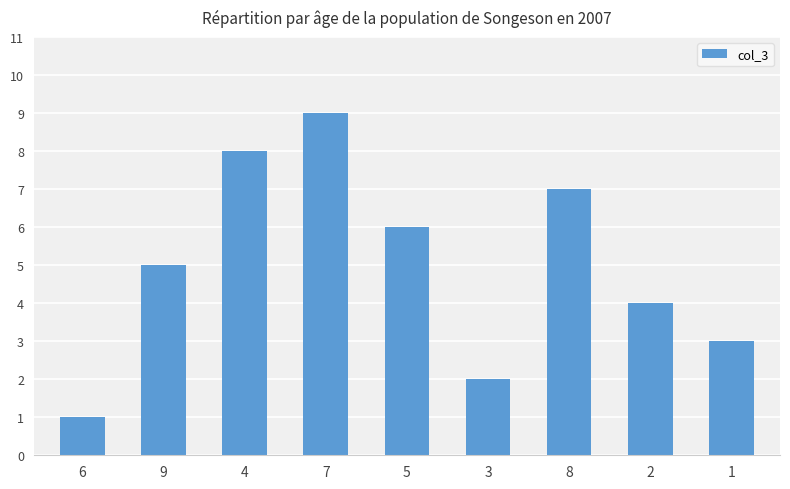

What is the sum of all values?

45